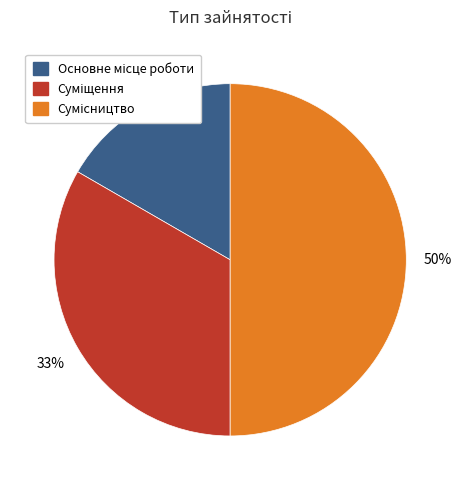

To the nearest percent, what is the difference between the largest and smallest slice percentages?

33%